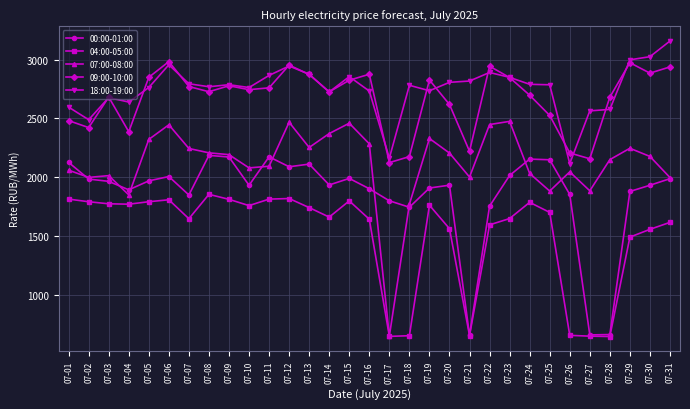

In 18:00-19:00, how many points are higher than both neighbors (excluding endpoints)?

7